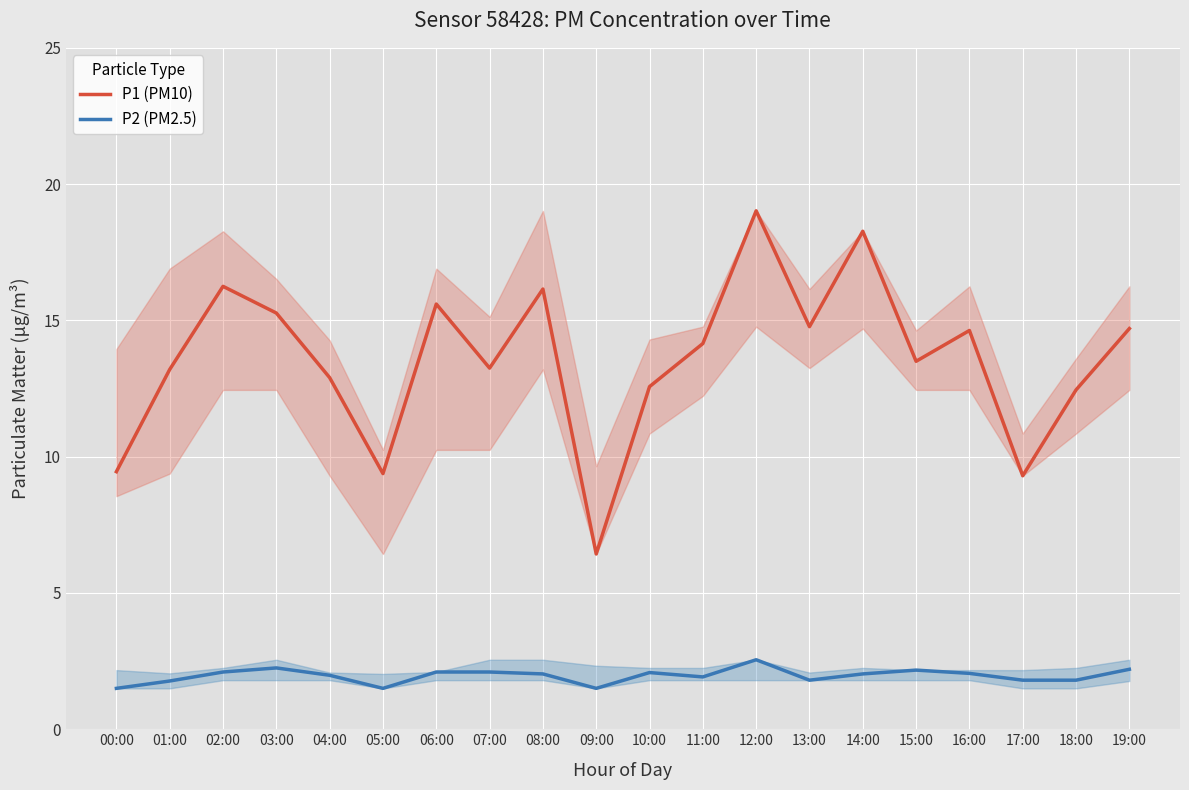

What is the difference between the maximum and minimum values in the P1 (PM10) series?

12.6